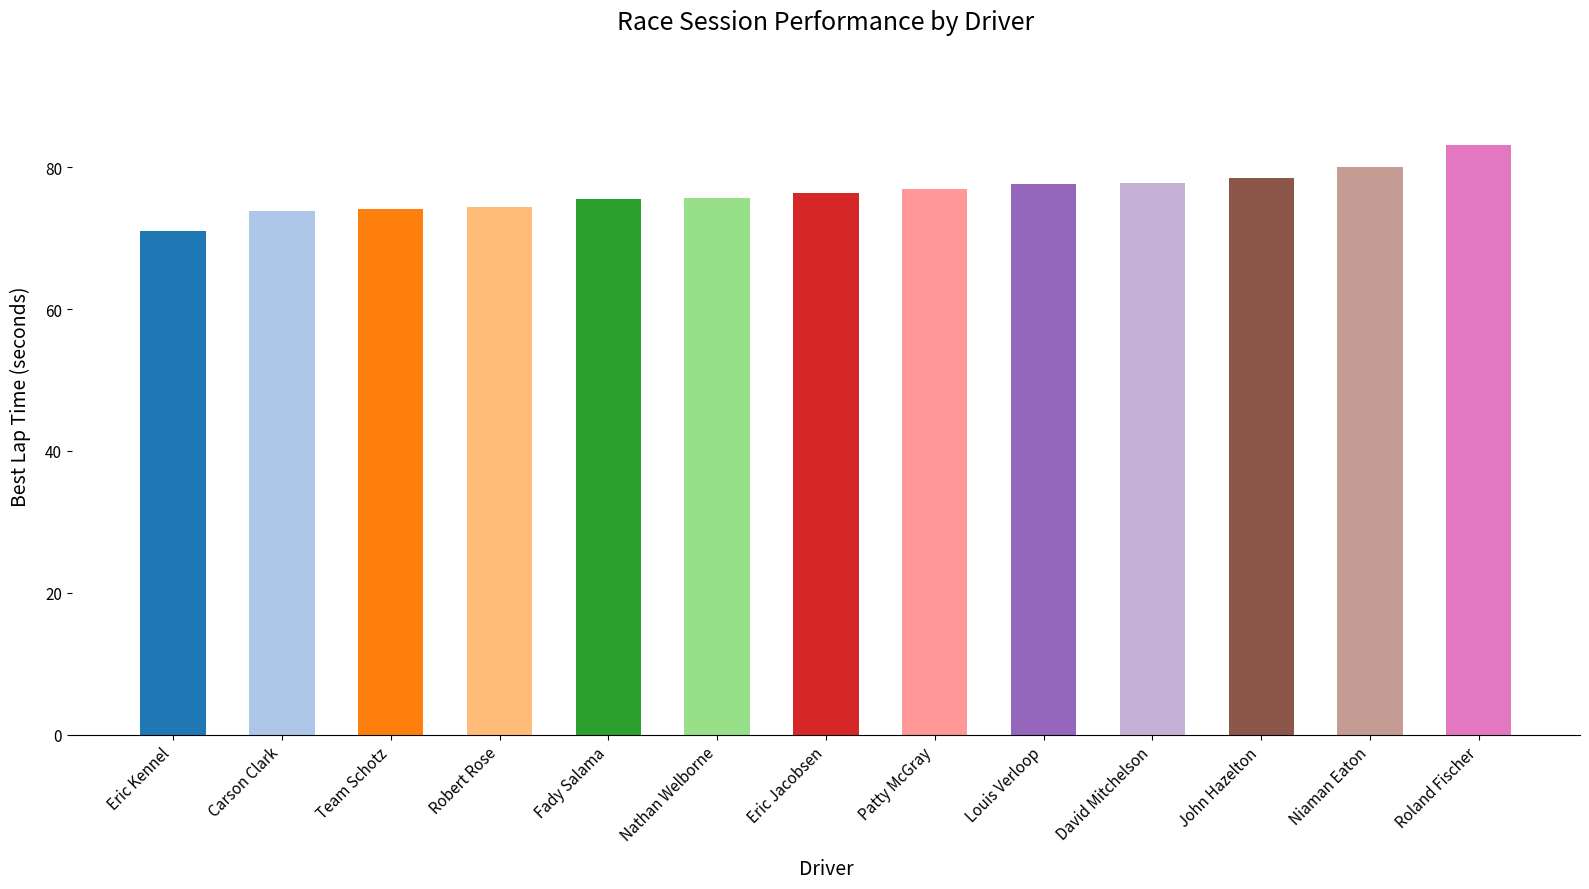

Between Louis Verloop and Eric Kennel, which is larger?

Louis Verloop